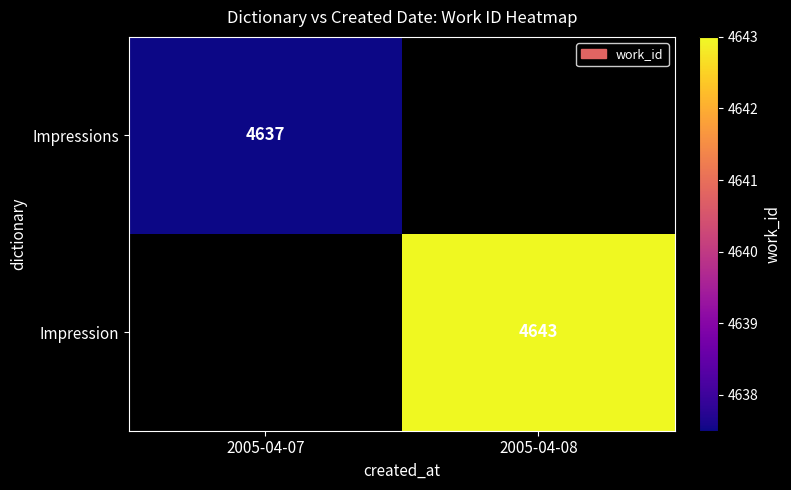

Is it true that Impressions equals 2240 at 2005-04-07?

False